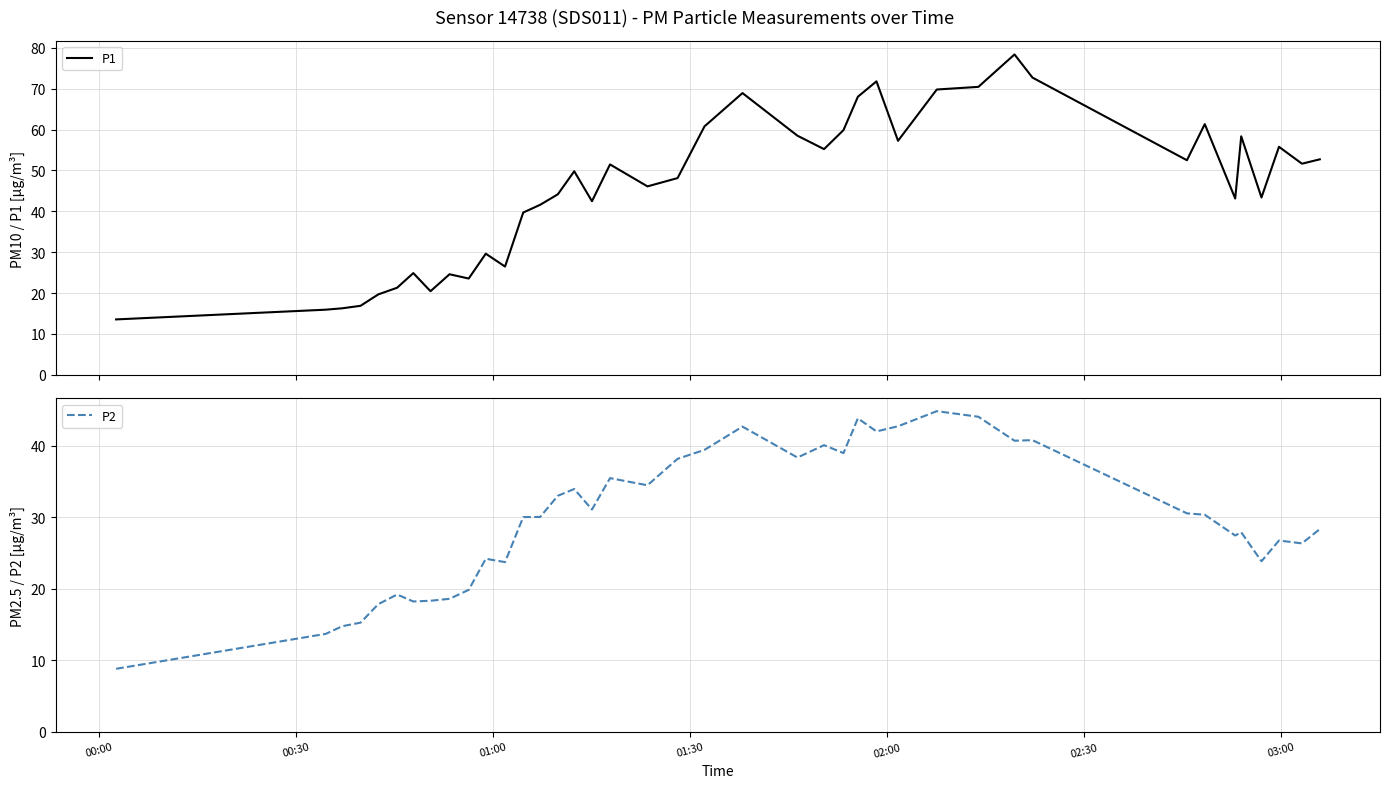

What is the highest value of the P1 series?

78.4